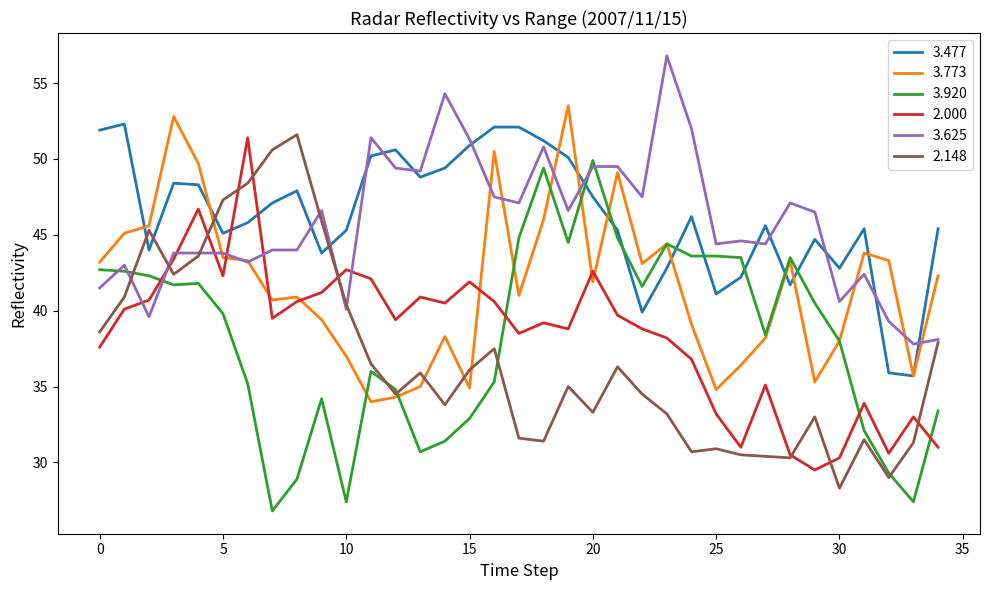

What is the greatest value displayed?

56.8